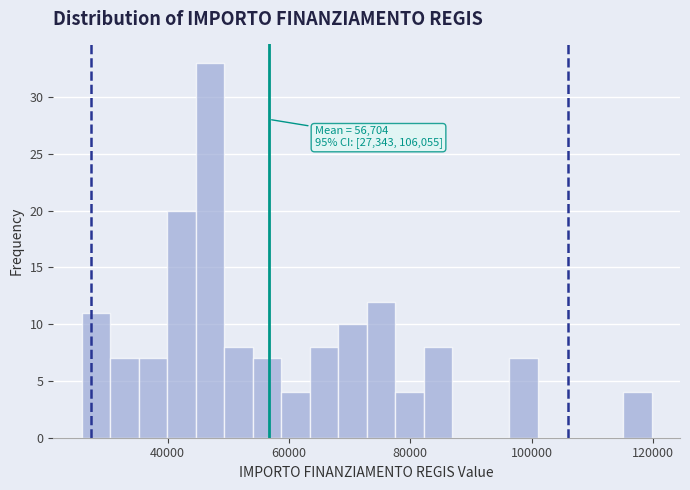

Around what value on the x-axis is the tallest bar? Give the approximate position of its centre, as read against the axis.

46000